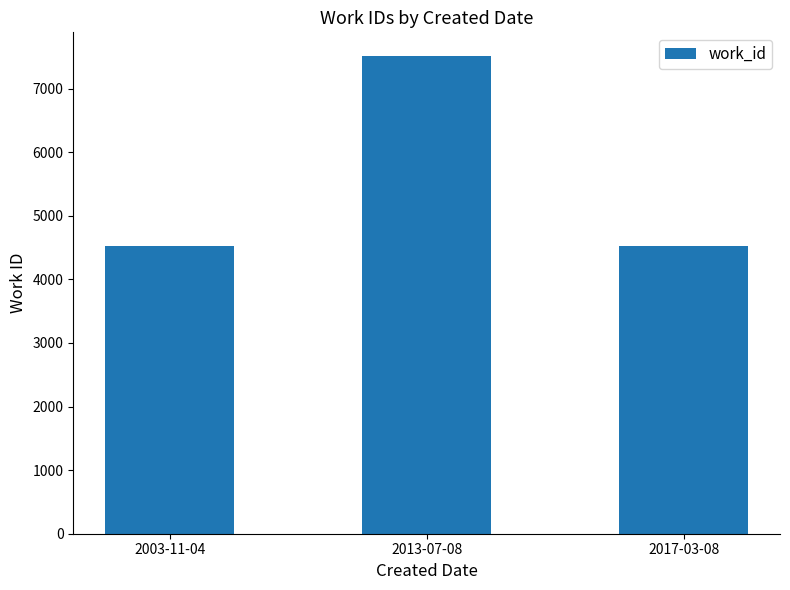

What is the greatest value displayed?

7508